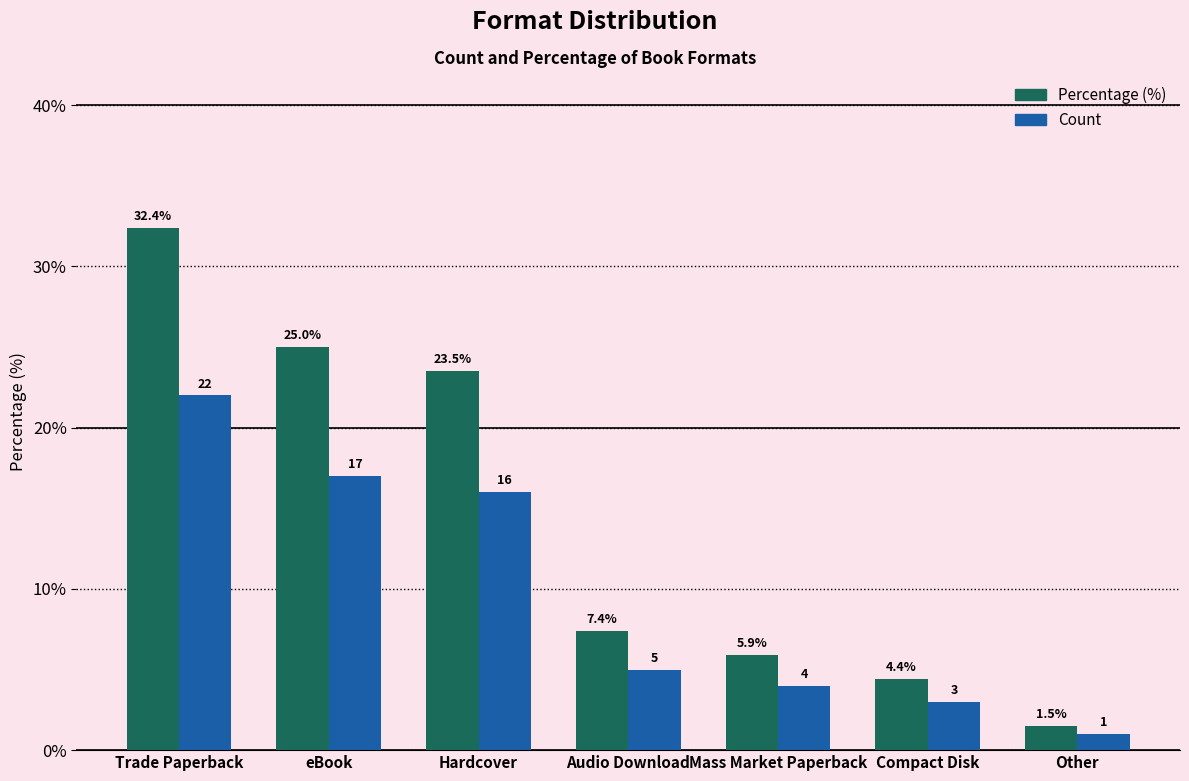

How many bars are there in total?

14